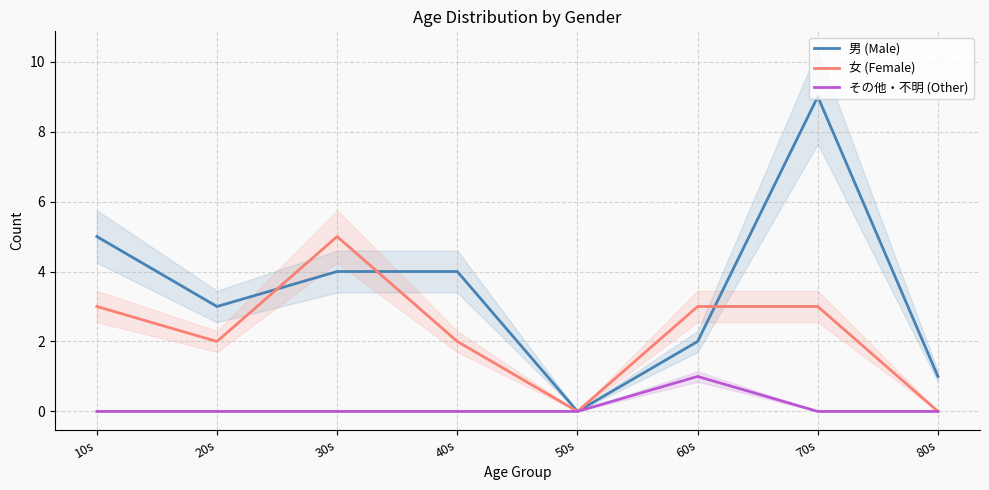

Read the 女 (Female) value at 70s.

3